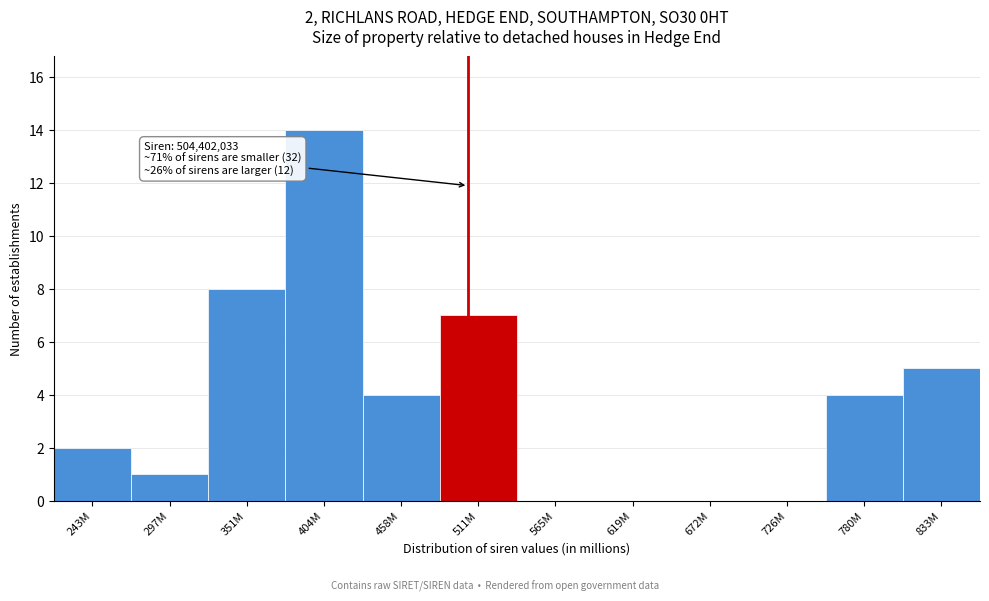

Reading left to right, list all the values displayed in this chart.

243M=2	297M=1	351M=8	404M=14	458M=4	511M=7	565M=0	619M=0	672M=0	726M=0	780M=4	833M=5